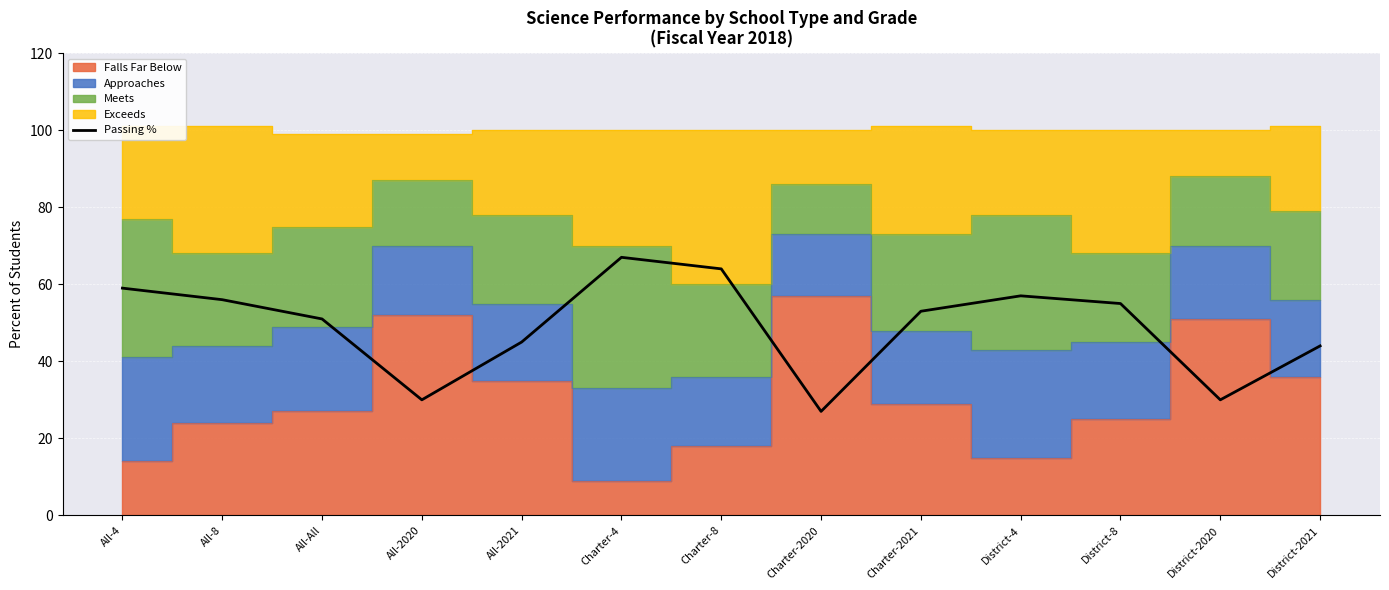

What is the label of the 11th point from the left?

District-8